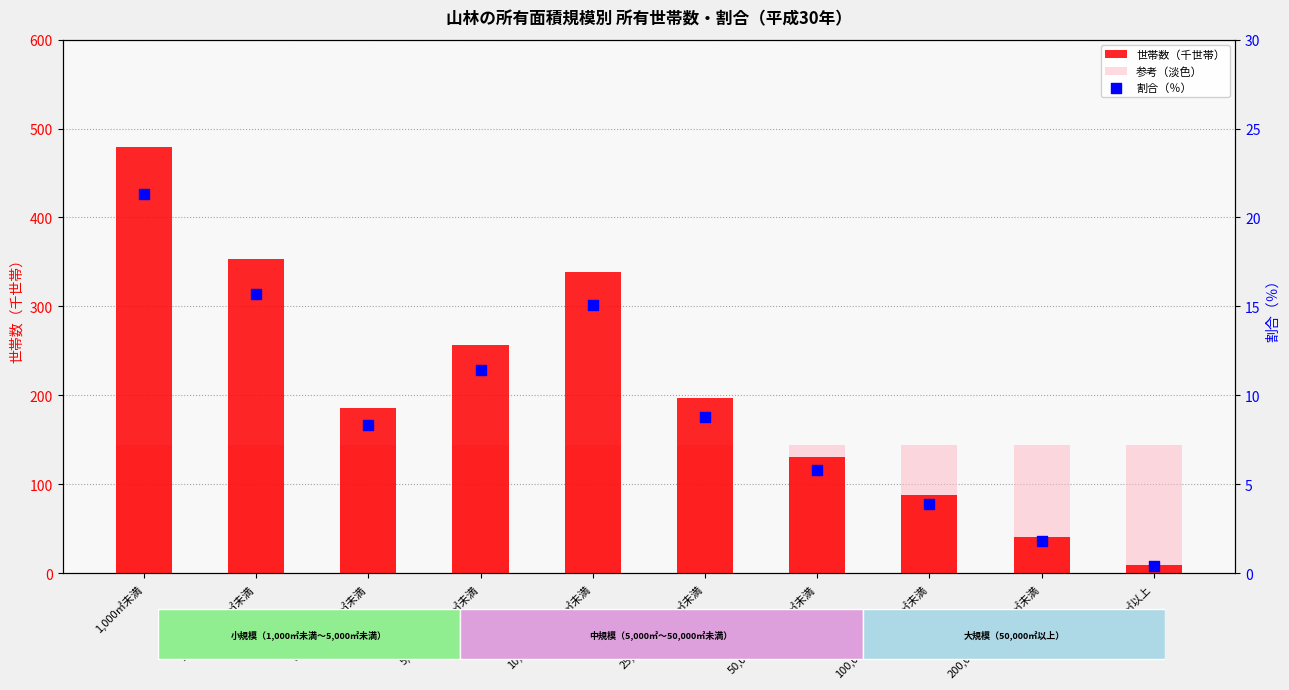

Which series has the largest total across all categories?

世帯数（千世帯）